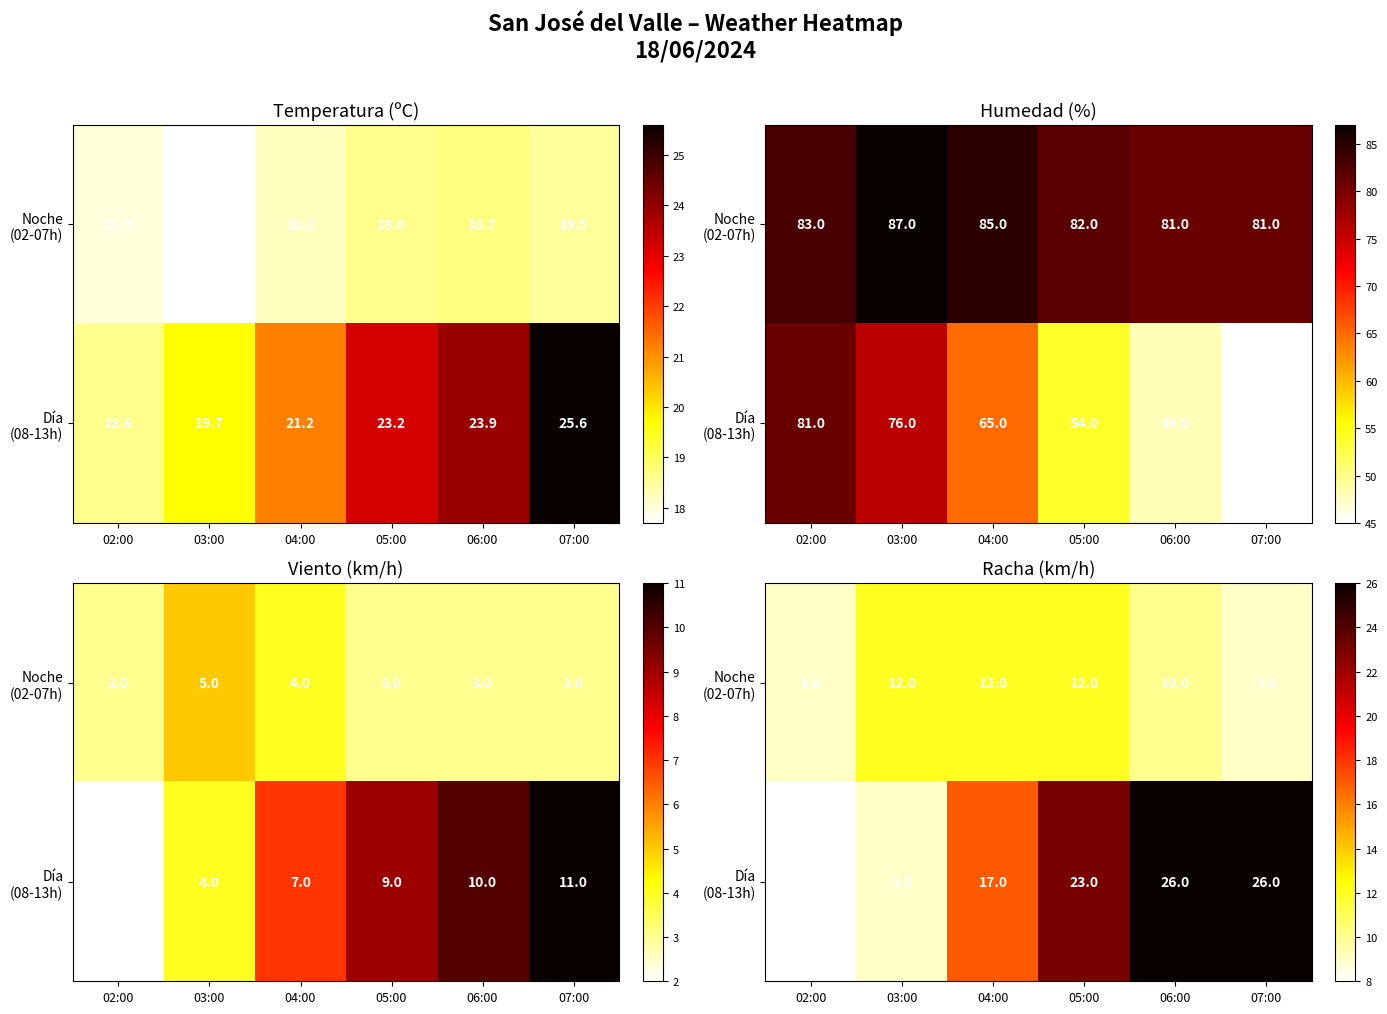

Which series has the widest spread of values?

Día (08-13h)